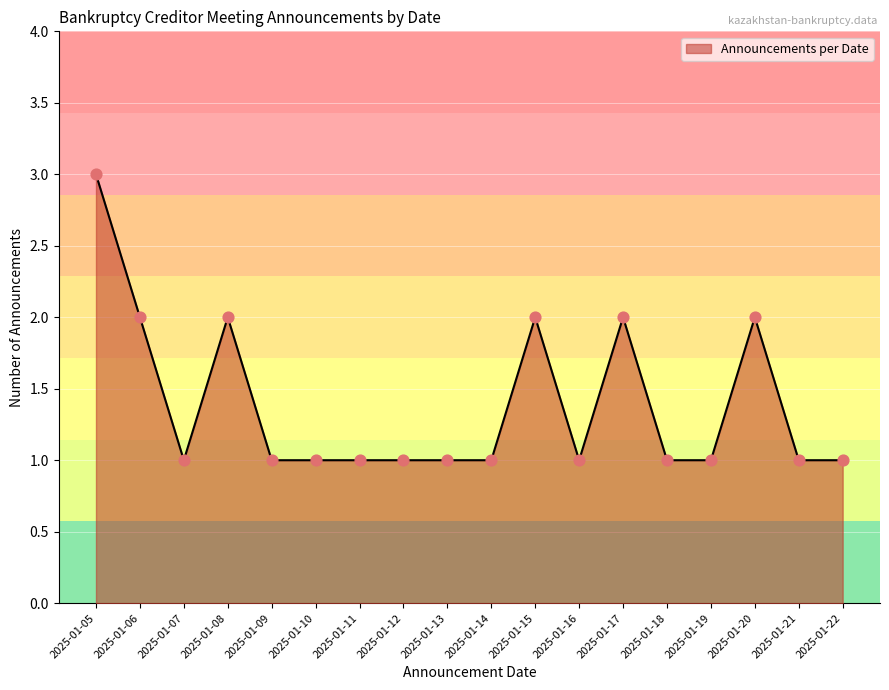

Approximately how many times larger is the value at 2025-01-22 compared to 2025-01-11?

1.0